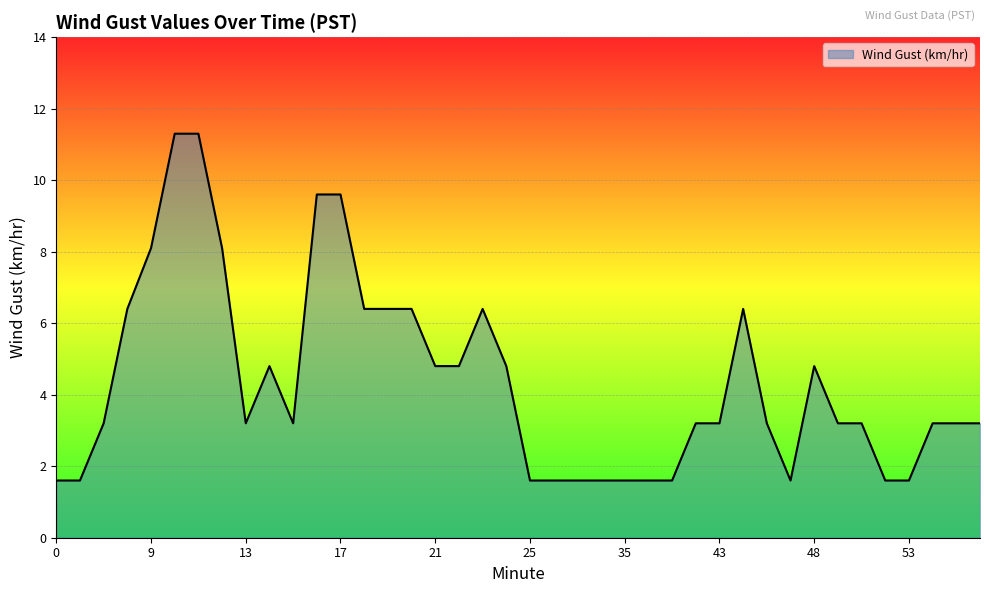

Reading left to right, what are all the values shown in this chart?

1.6	1.6	3.2	6.4	8.1	11.3	11.3	8.1	3.2	4.8	3.2	9.6	9.6	6.4	6.4	6.4	4.8	4.8	6.4	4.8	1.6	1.6	1.6	1.6	1.6	1.6	1.6	3.2	3.2	6.4	3.2	1.6	4.8	3.2	3.2	1.6	1.6	3.2	3.2	3.2